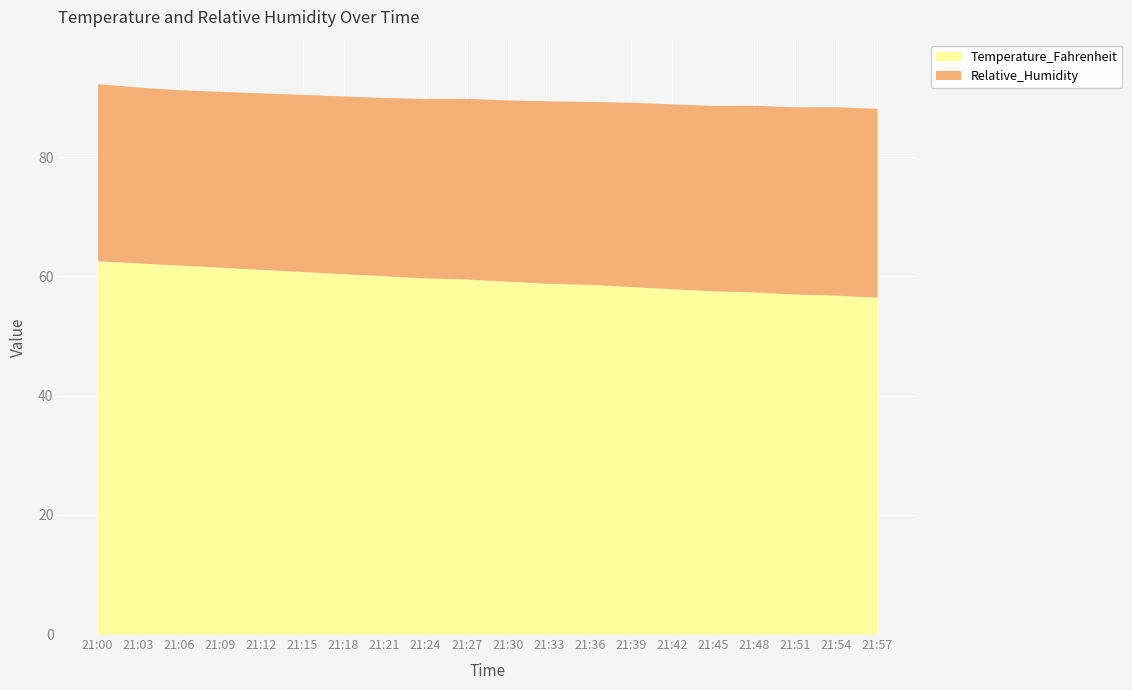

At how many categories does at least one series exceed 53?

20